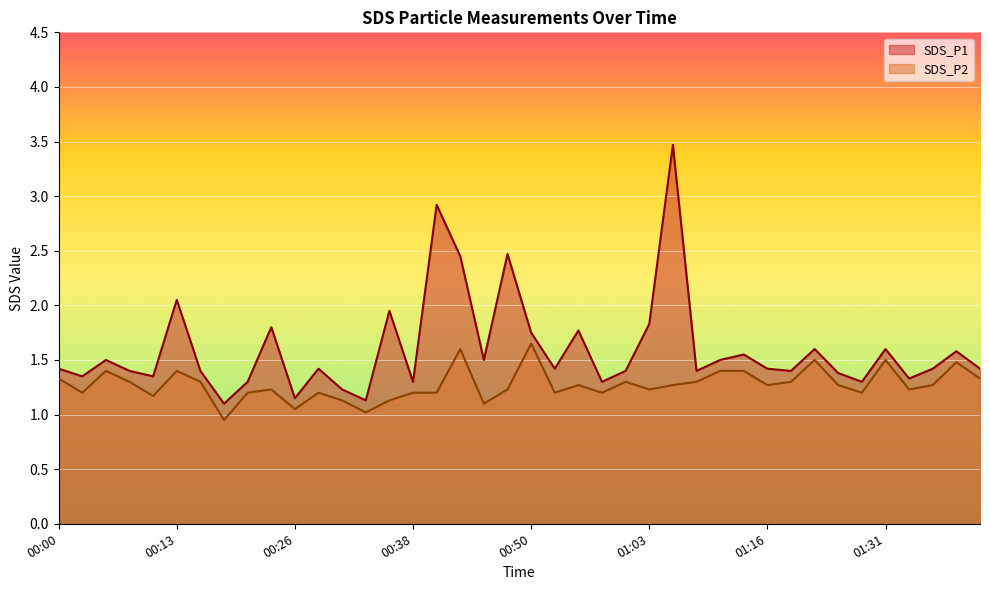

What is the minimum value for SDS_P2?

0.9